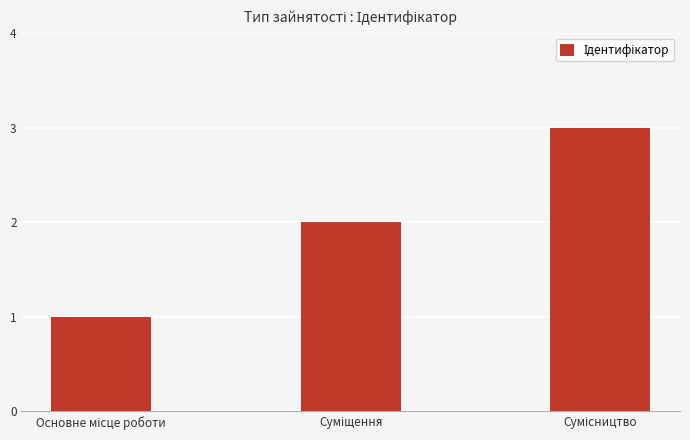

What is the greatest value displayed?

3